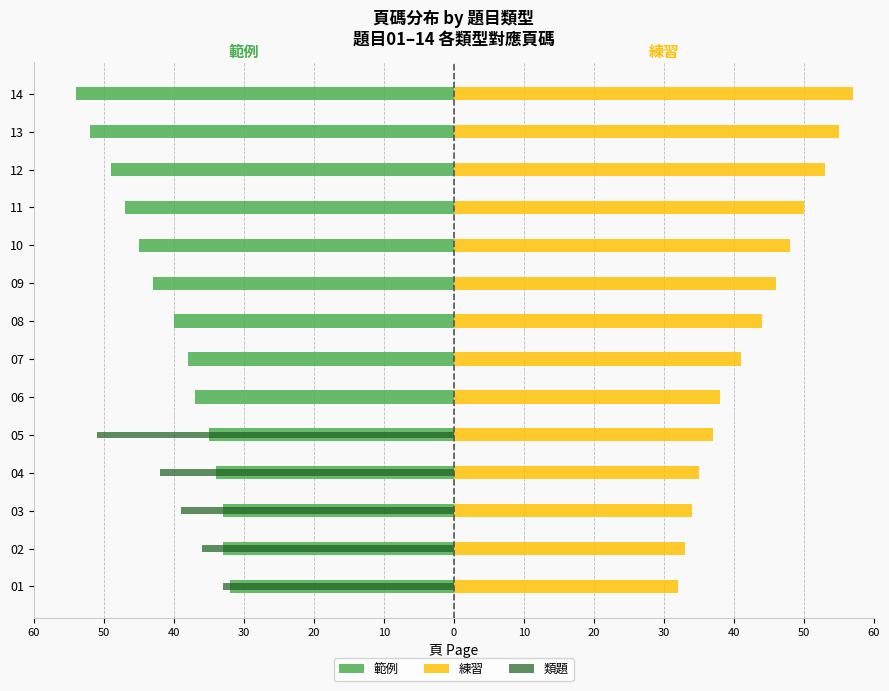

What is the minimum value shown in the chart?

-54